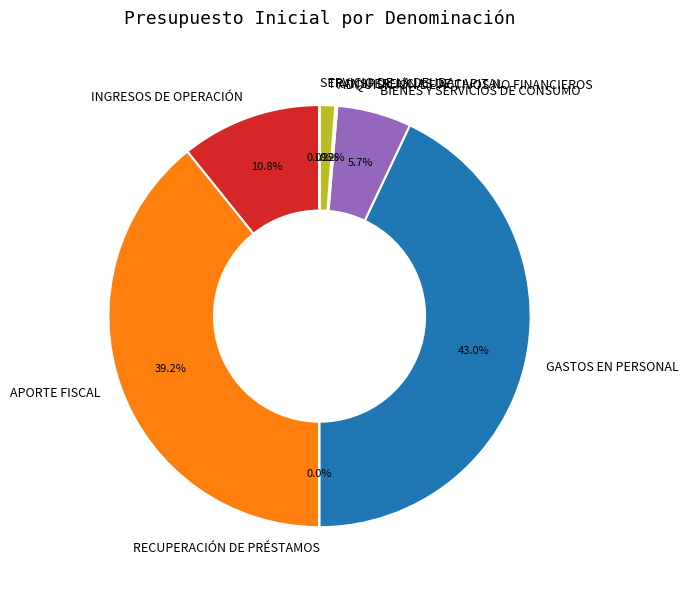

What is the largest slice in the pie chart?

GASTOS EN PERSONAL